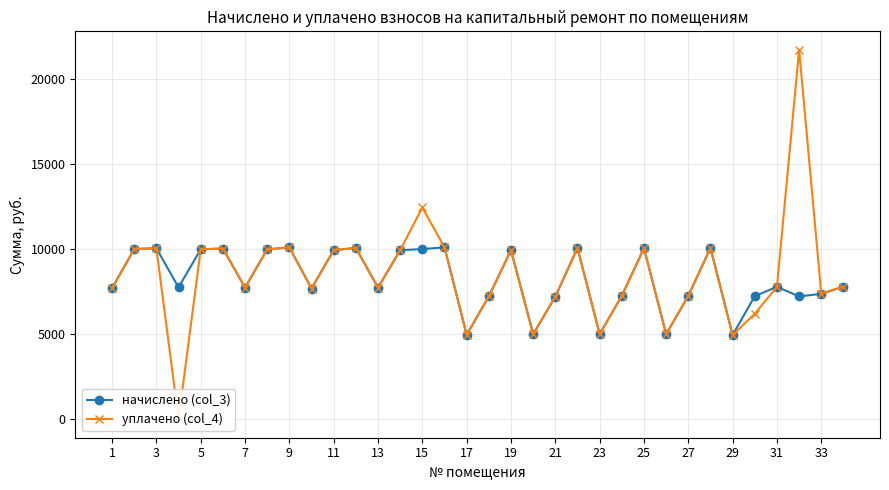

Which series has the widest spread of values?

уплачено (col_4)